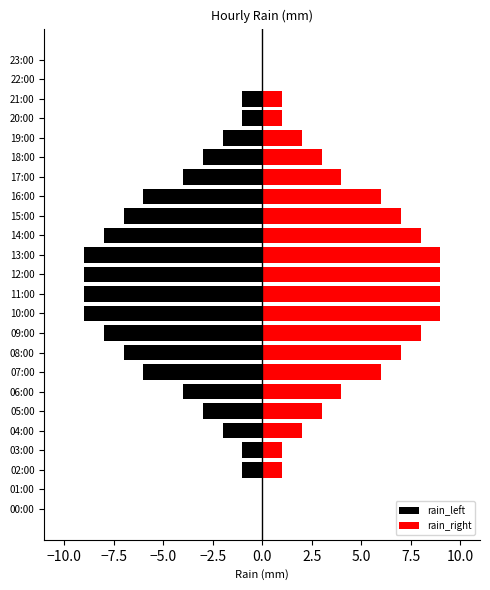

The value of rain_left at 17:00 is -7. True or false?

False